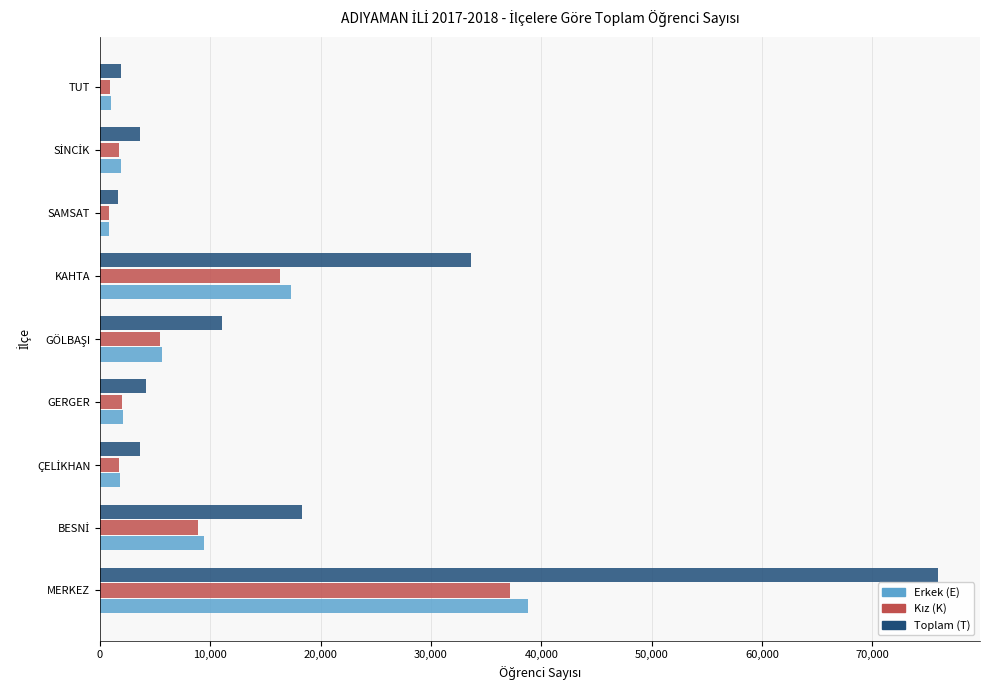

What is the highest value of the Toplam (T) series?

75966